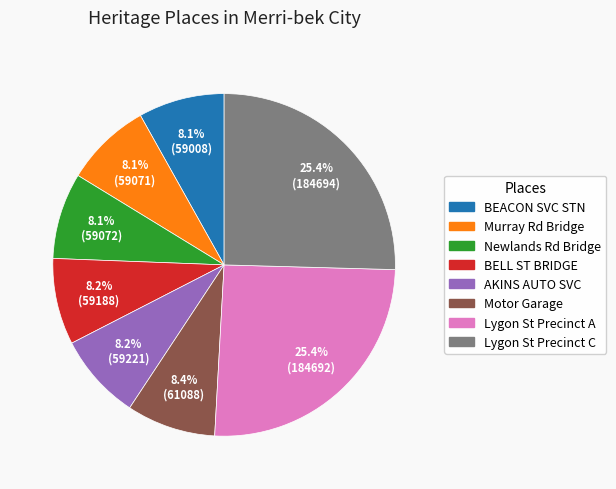

Does any single category account for the majority?

No